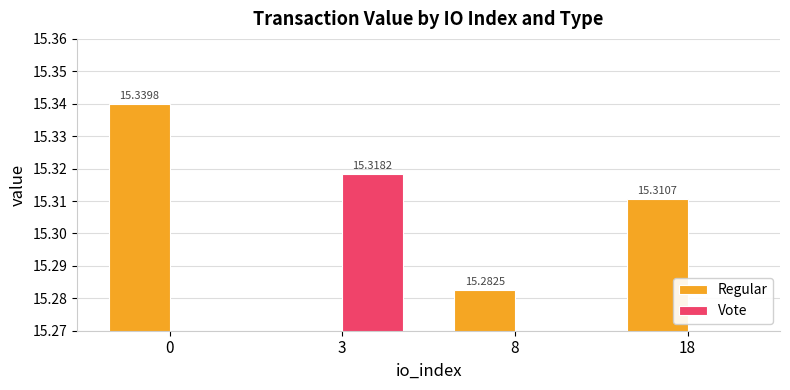

The Vote series shows 0.0 at 0. True or false?

True